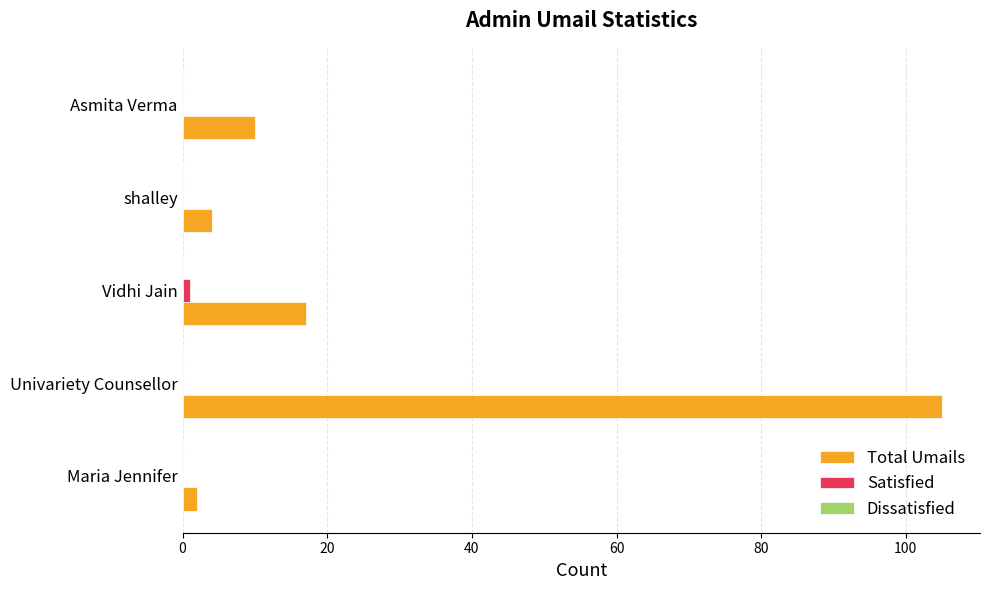

Which series has the largest total across all categories?

Total Umails